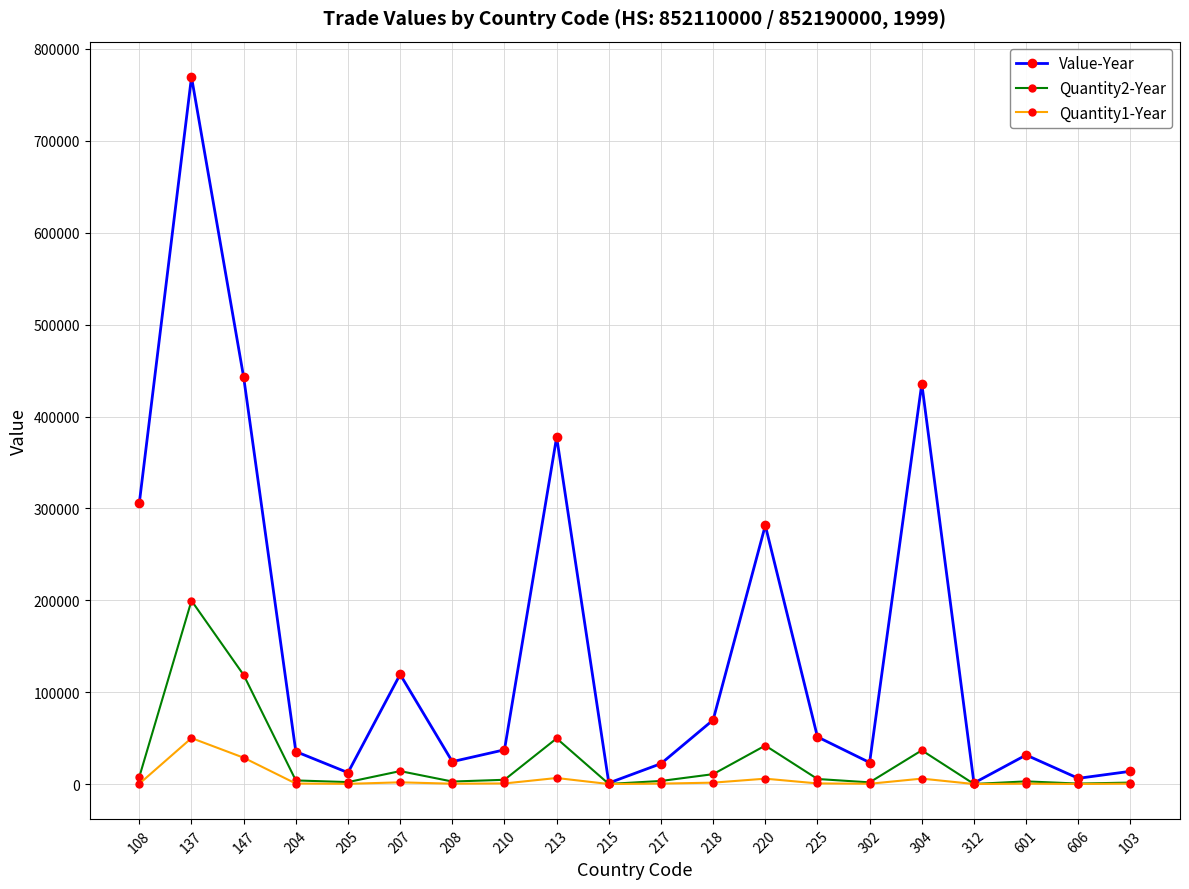

What is the maximum value for Value-Year?

769517